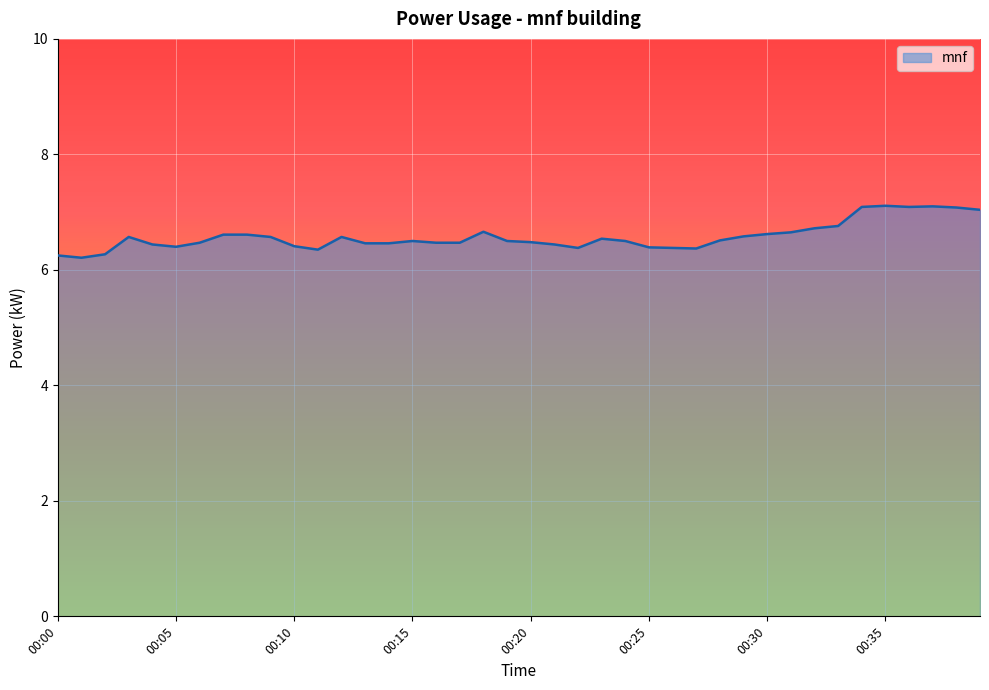

What is the difference between the maximum and minimum values?

0.9